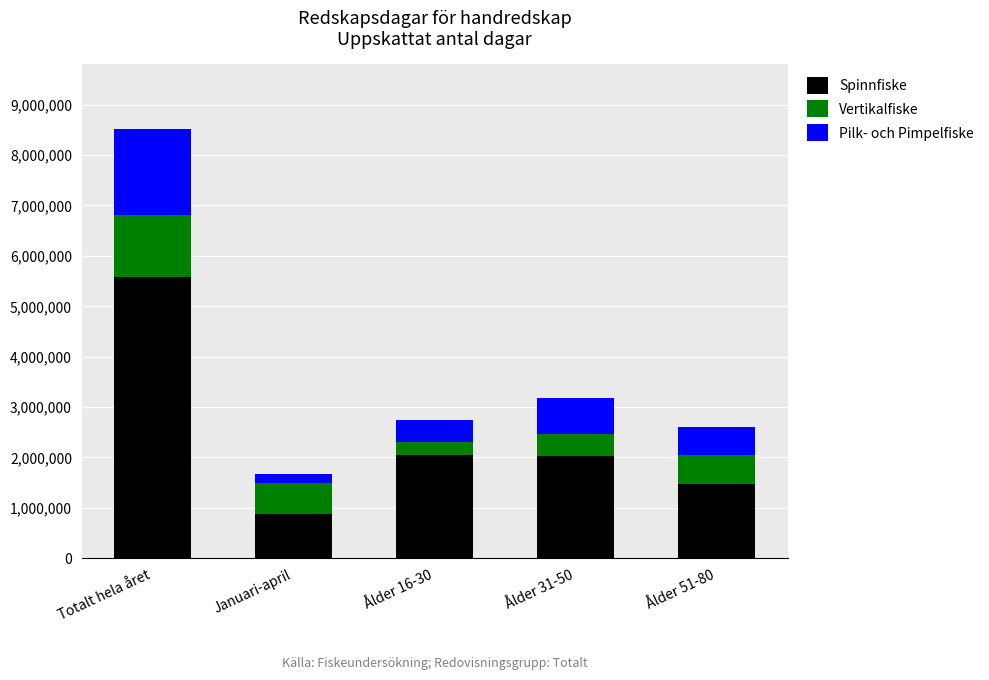

At which label does Spinnfiske reach its minimum?

Januari-april